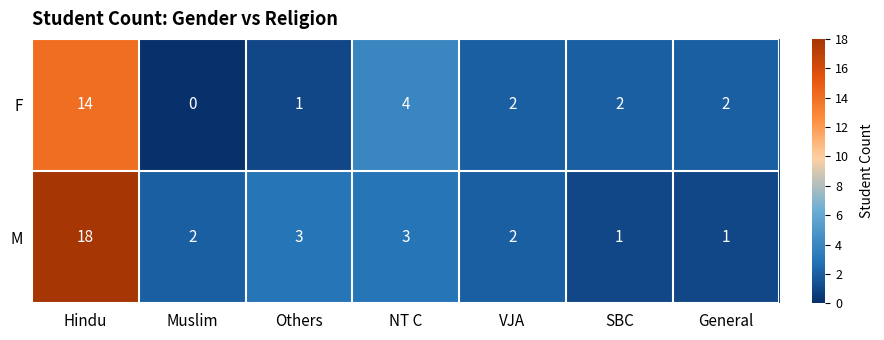

What is the sum of the M values at Others and Hindu?

21